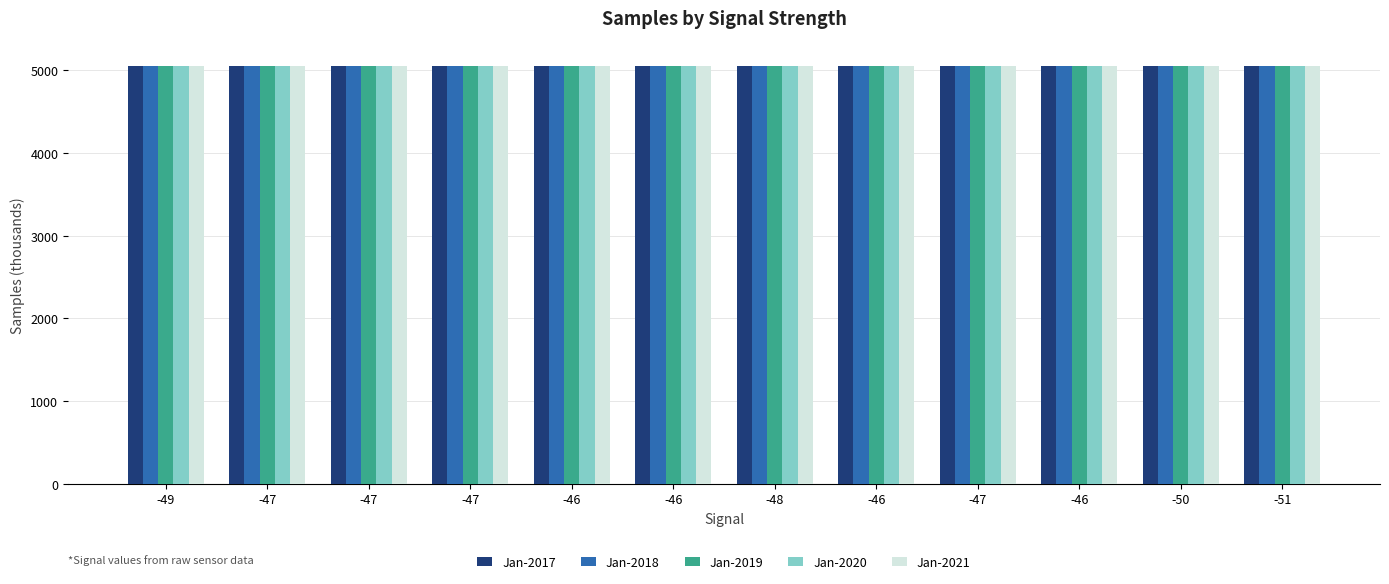

What are all the series names shown in the legend?

Jan-2017, Jan-2018, Jan-2019, Jan-2020, Jan-2021